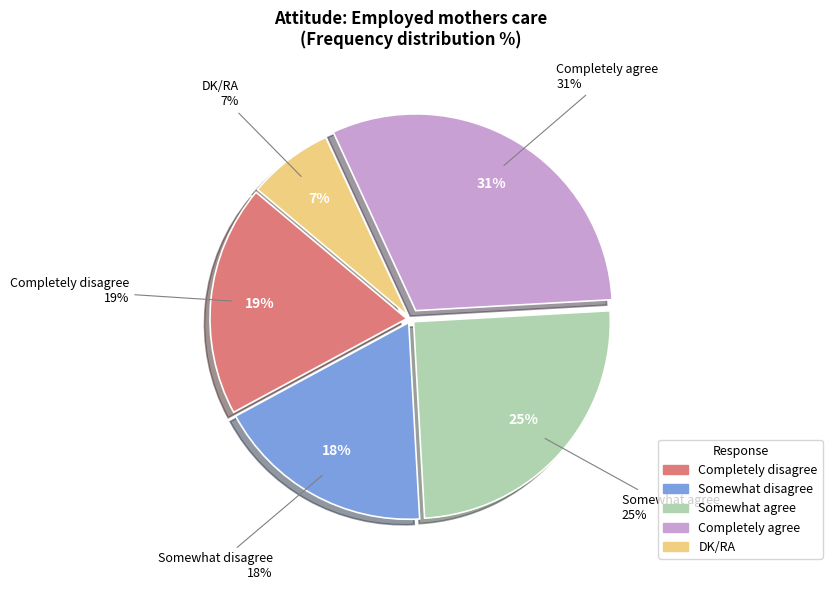

To the nearest percent, what is the difference between the largest and smallest slice percentages?

24%